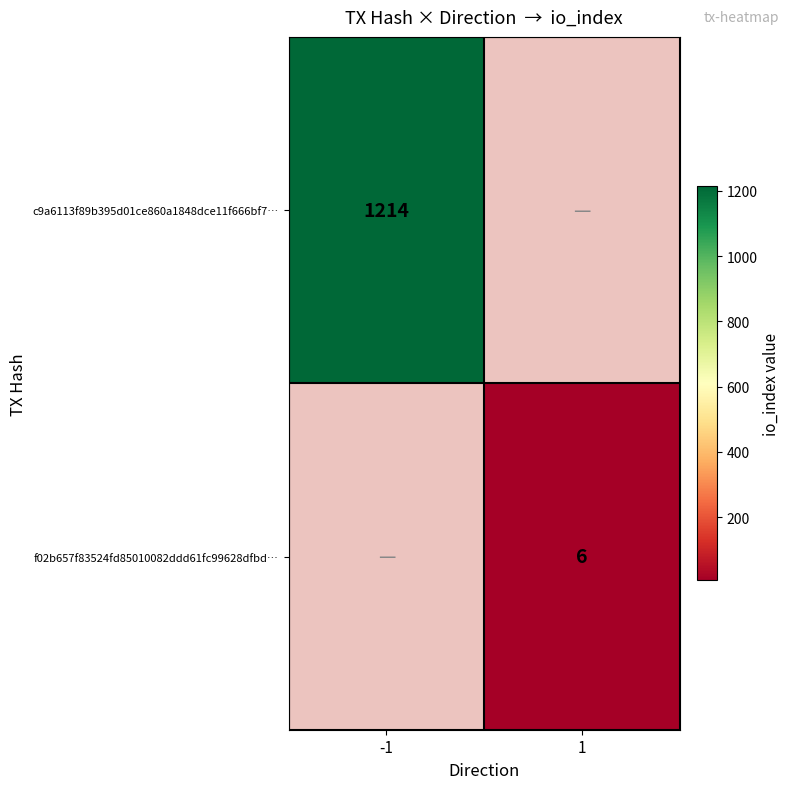

At how many categories does at least one series exceed 163?

1